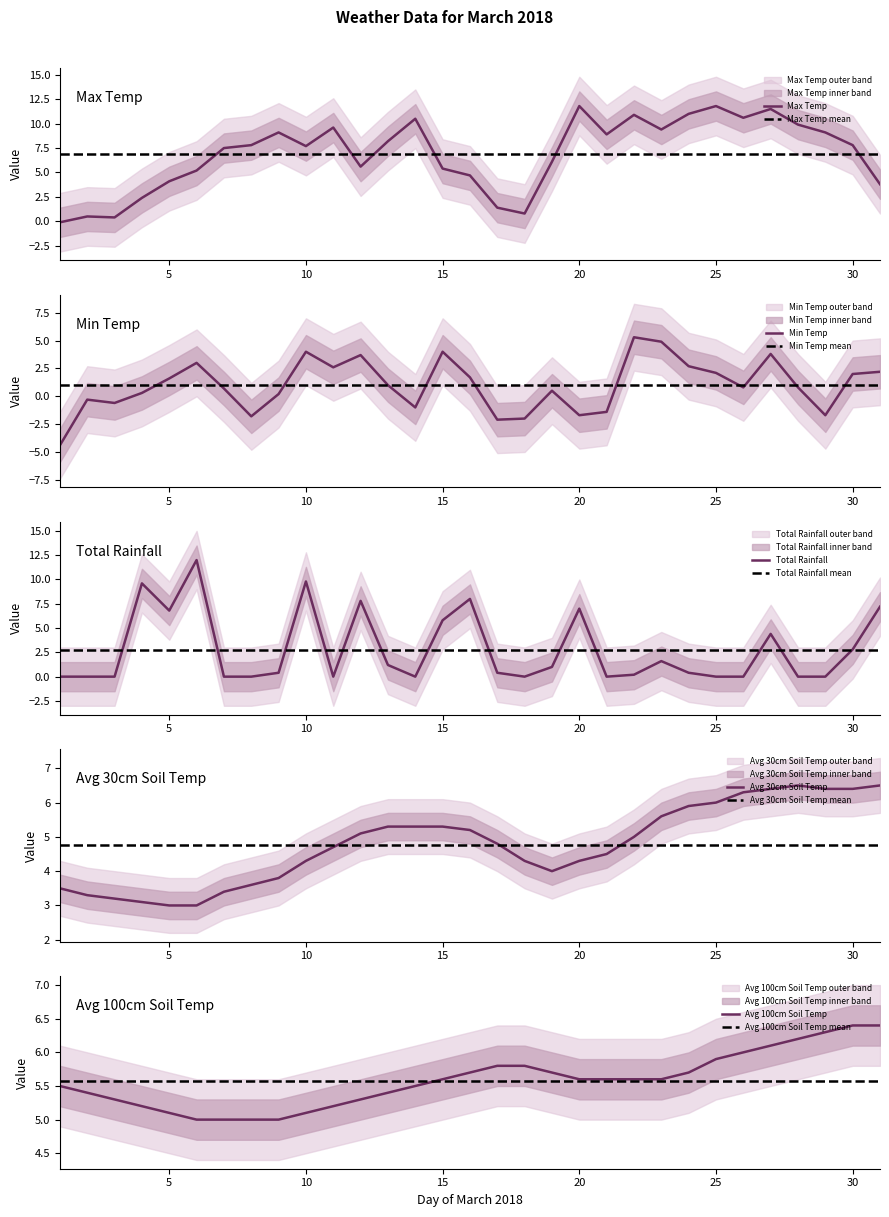

Which series has the largest range (max minus min)?

Total Rainfall